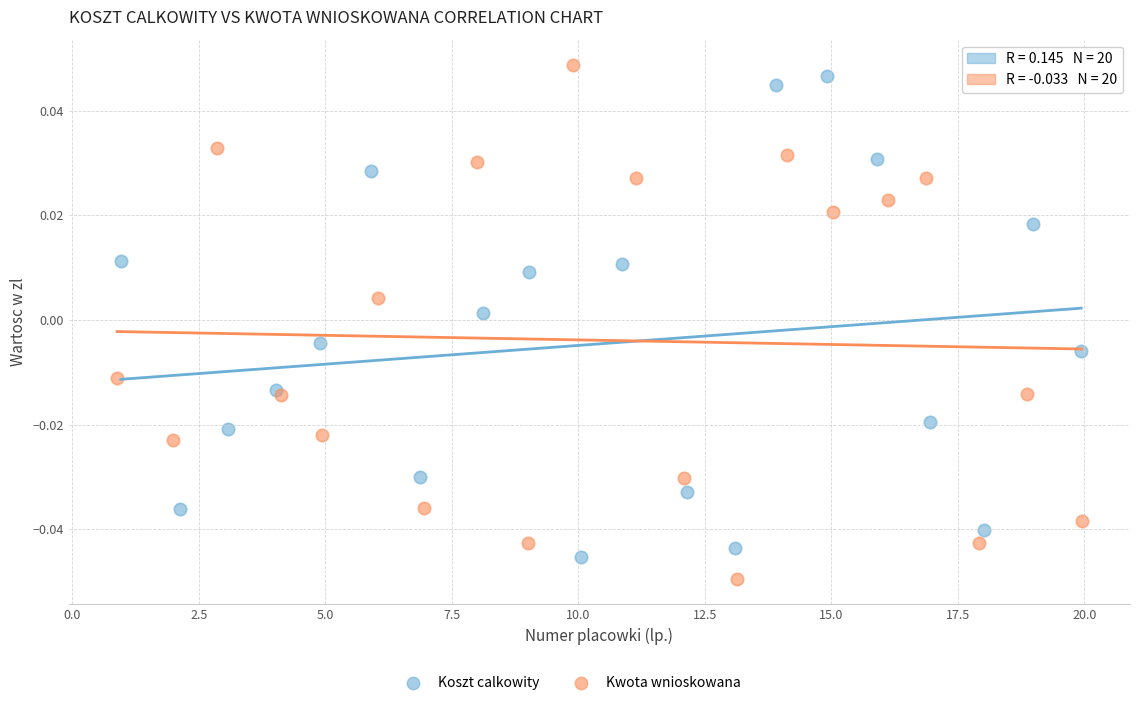

Which series reaches the maximum Y coordinate?

Kwota wnioskowana